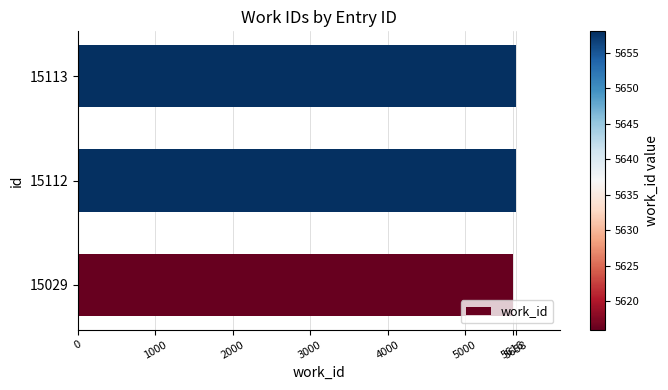

What is the minimum value shown in the chart?

5616